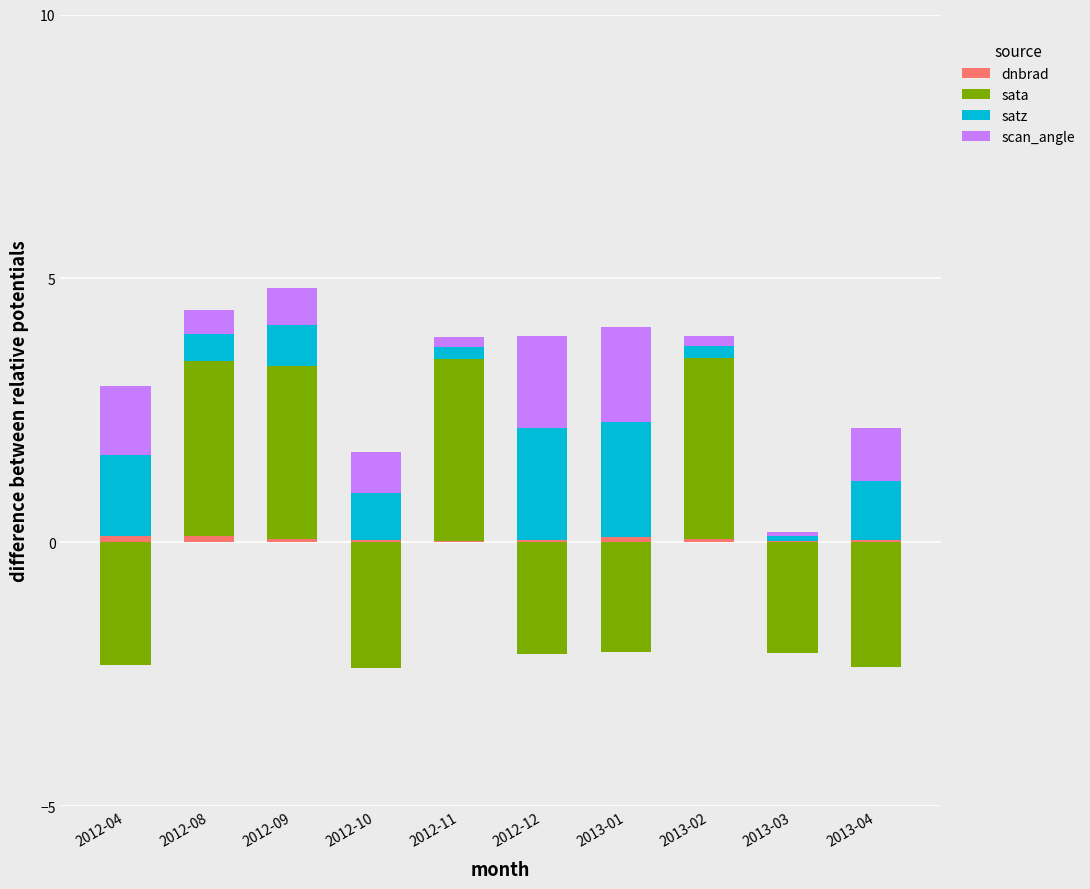

Between 2012-08 and 2012-12, which series saw the biggest shift?

sata